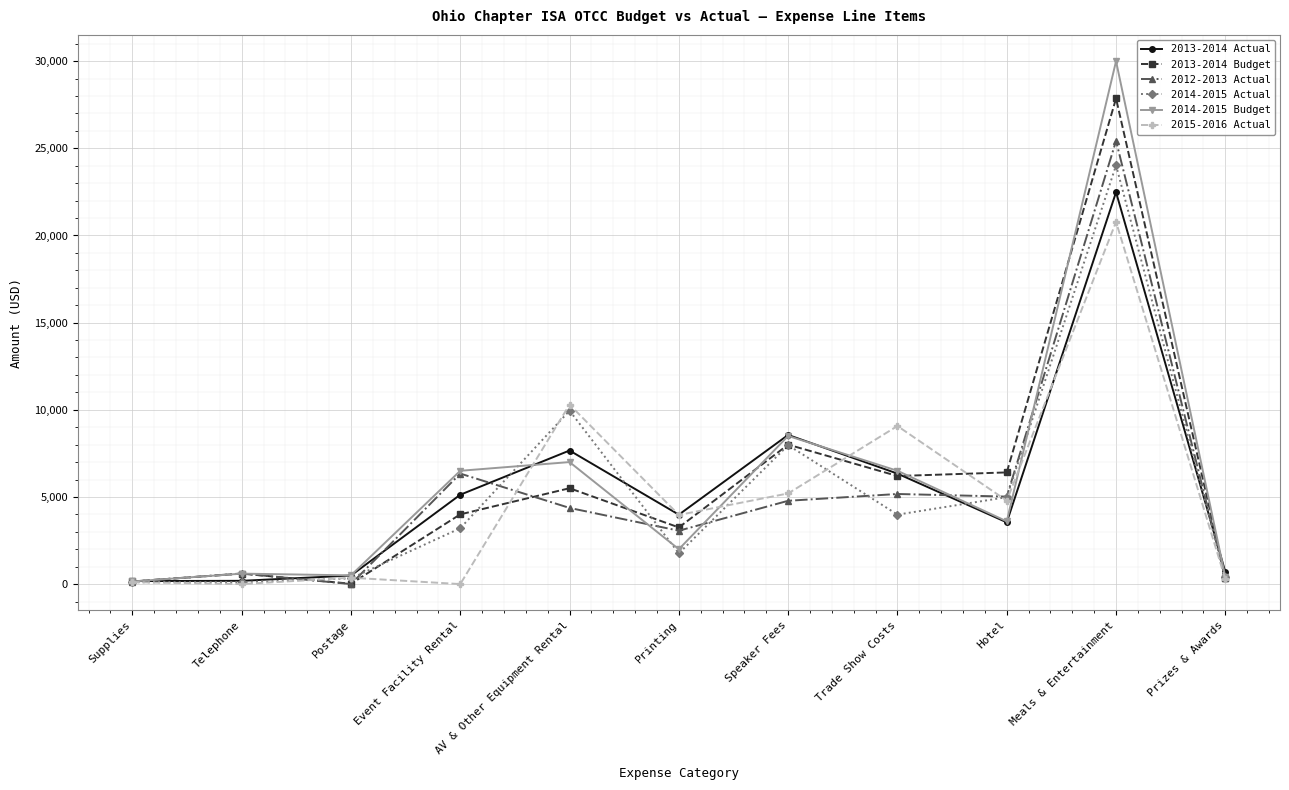

True or false: 2012-2013 Actual has a value of 322.0 at Prizes & Awards.

True